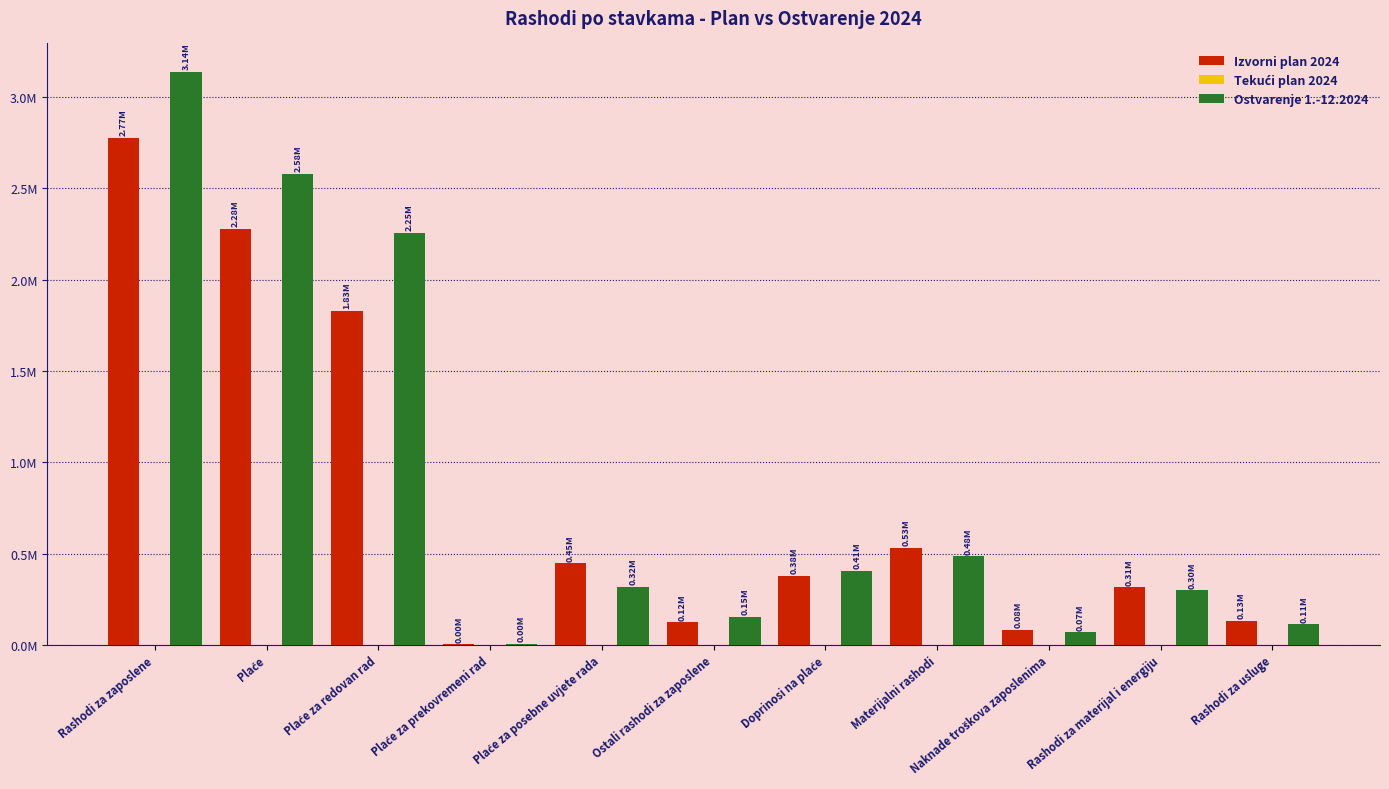

Rank the categories by Izvorni plan 2024 value from highest to lowest.

Rashodi za zaposlene, Plaće, Plaće za redovan rad, Materijalni rashodi, Plaće za posebne uvjete rada, Doprinosi na plaće, Rashodi za materijal i energiju, Rashodi za usluge, Ostali rashodi za zaposlene, Naknade troškova zaposlenima, Plaće za prekovremeni rad